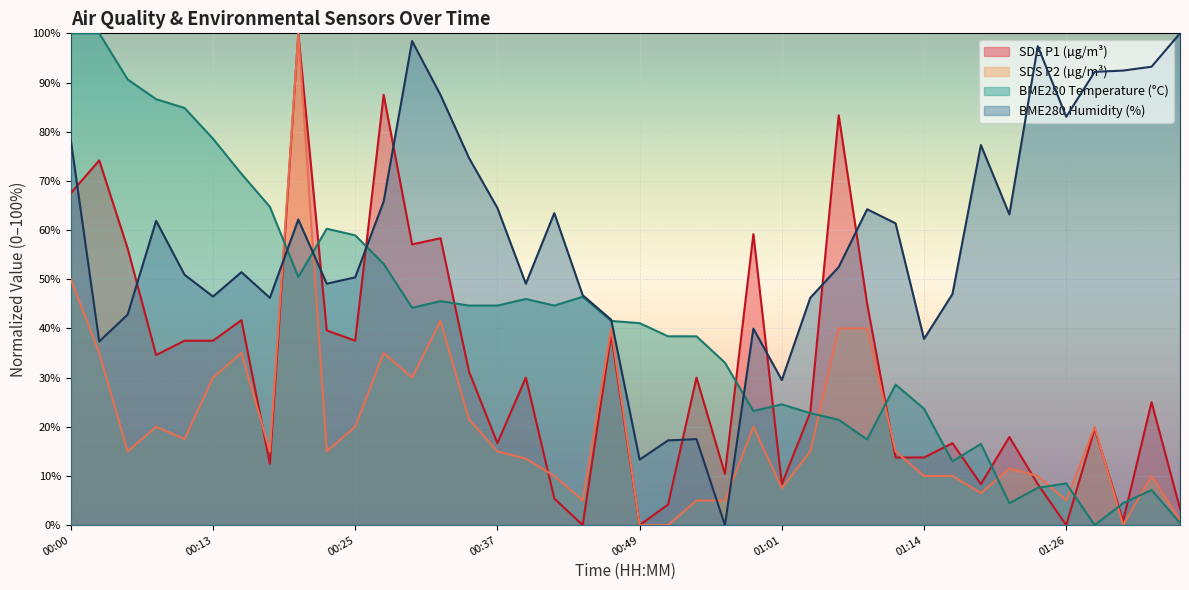

What is the average value of the SDS_P2 series?

19.9